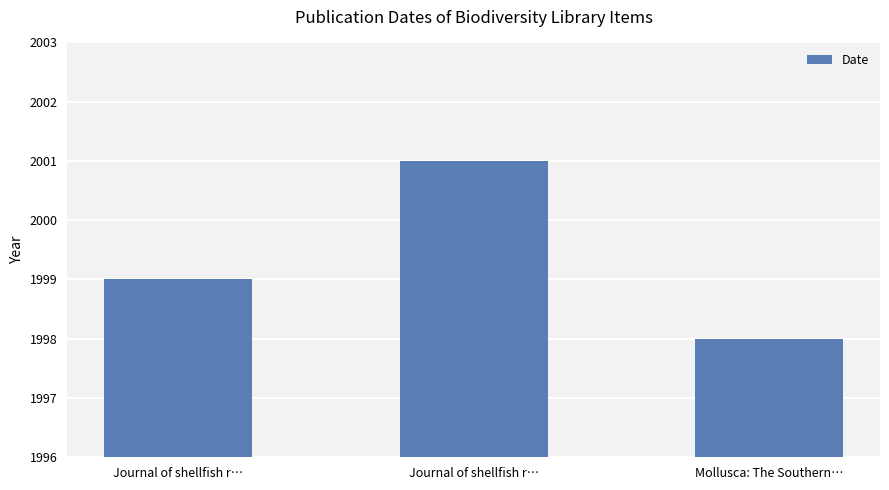

What is the label of the 1st bar from the left?

Journal of shellfish r…